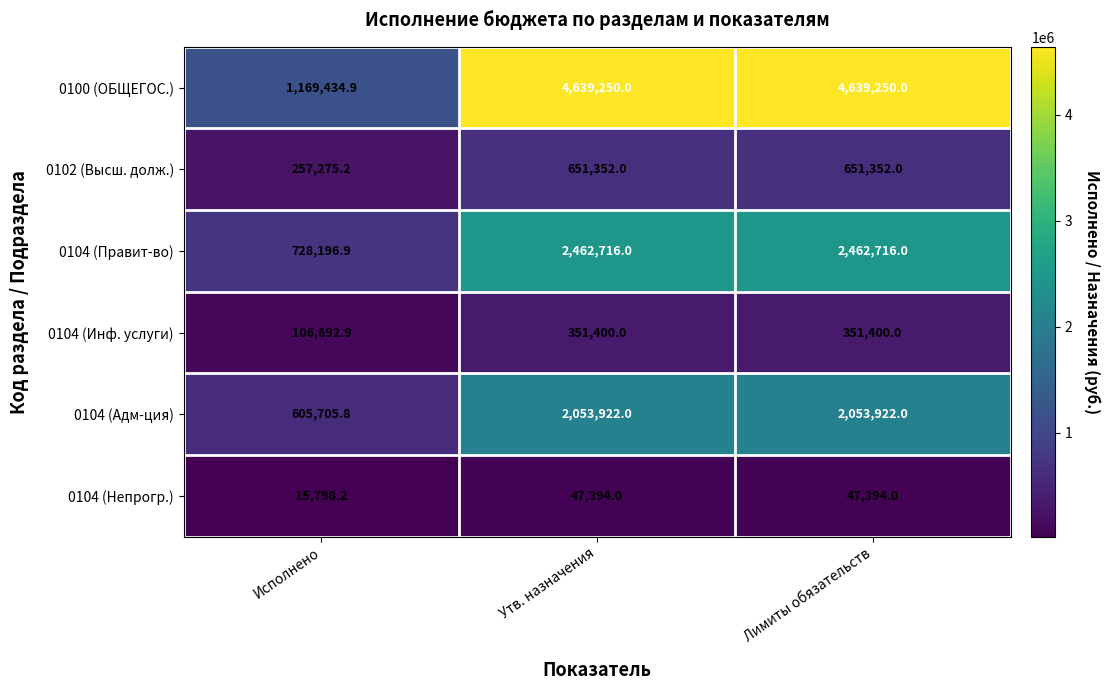

Reading right to left, extract all data points from this chart.

0100 (ОБЩЕГОС.): 4639250.0	4639250.0	1169434.9
0102 (Высш. долж.): 651352.0	651352.0	257275.2
0104 (Правит-во): 2462716.0	2462716.0	728196.9
0104 (Инф. услуги): 351400.0	351400.0	106692.9
0104 (Адм-ция): 2053922.0	2053922.0	605705.8
0104 (Непрогр.): 47394.0	47394.0	15798.2